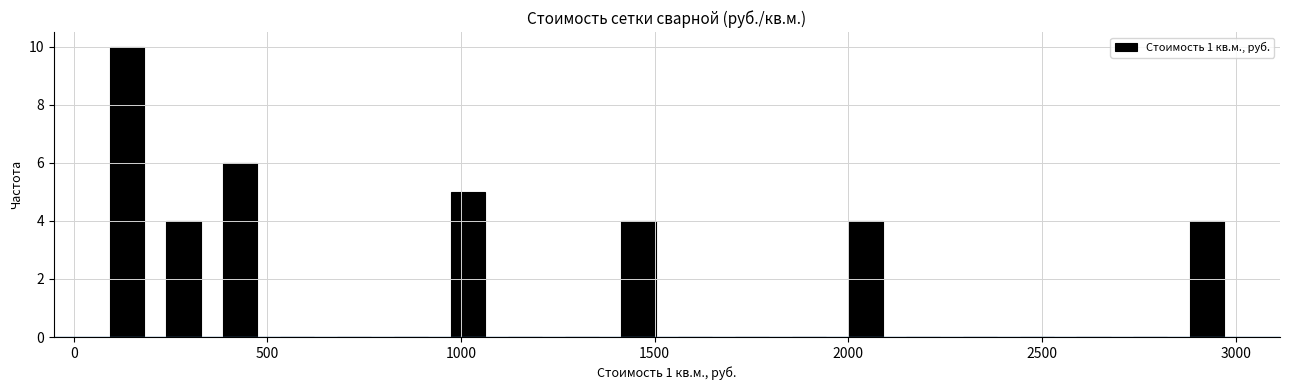

Read against the x-axis, roughly where is the centre of the tallest bar?

150